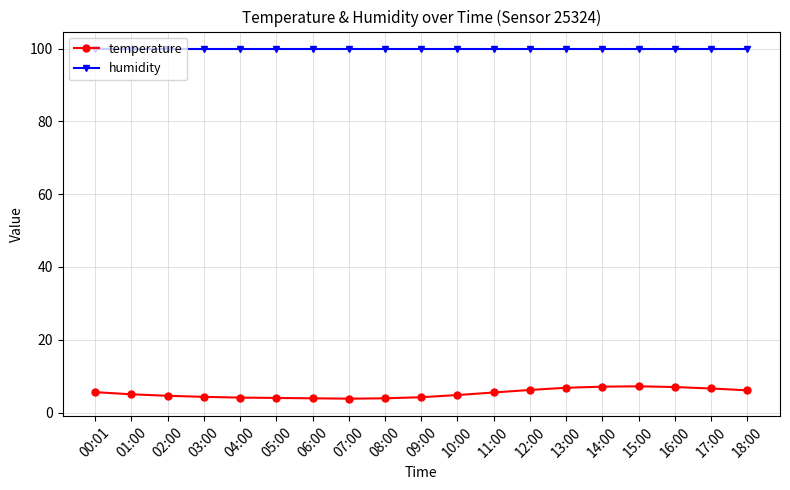

The humidity series shows 132.7 at 12:00. True or false?

False